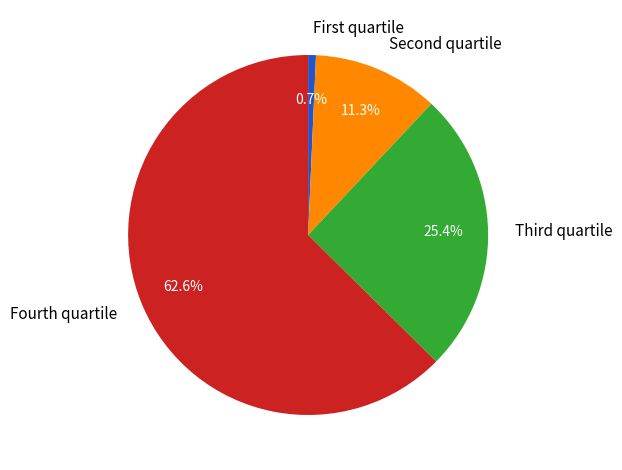

Rank the categories by value from highest to lowest.

Fourth quartile, Third quartile, Second quartile, First quartile